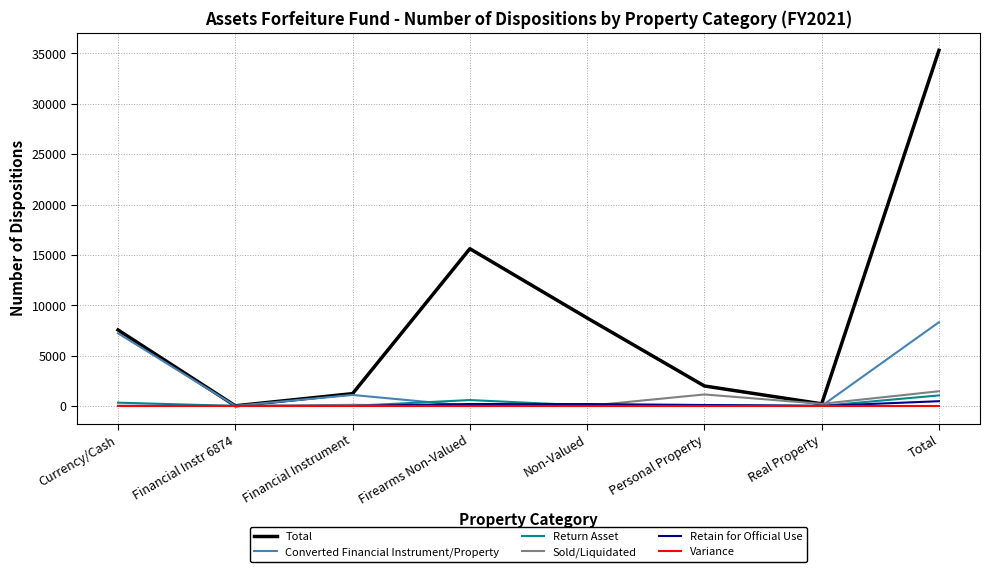

Which series has the widest spread of values?

Total